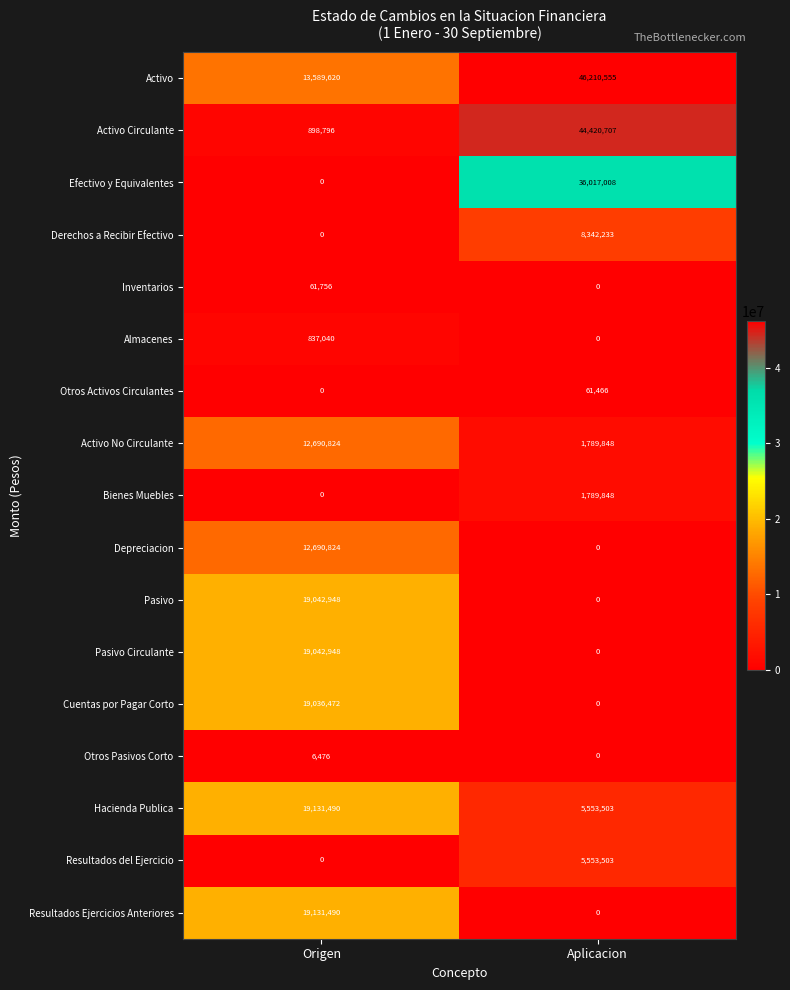

Rank the categories by Cuentas por Pagar Corto value from highest to lowest.

Origen, Aplicacion